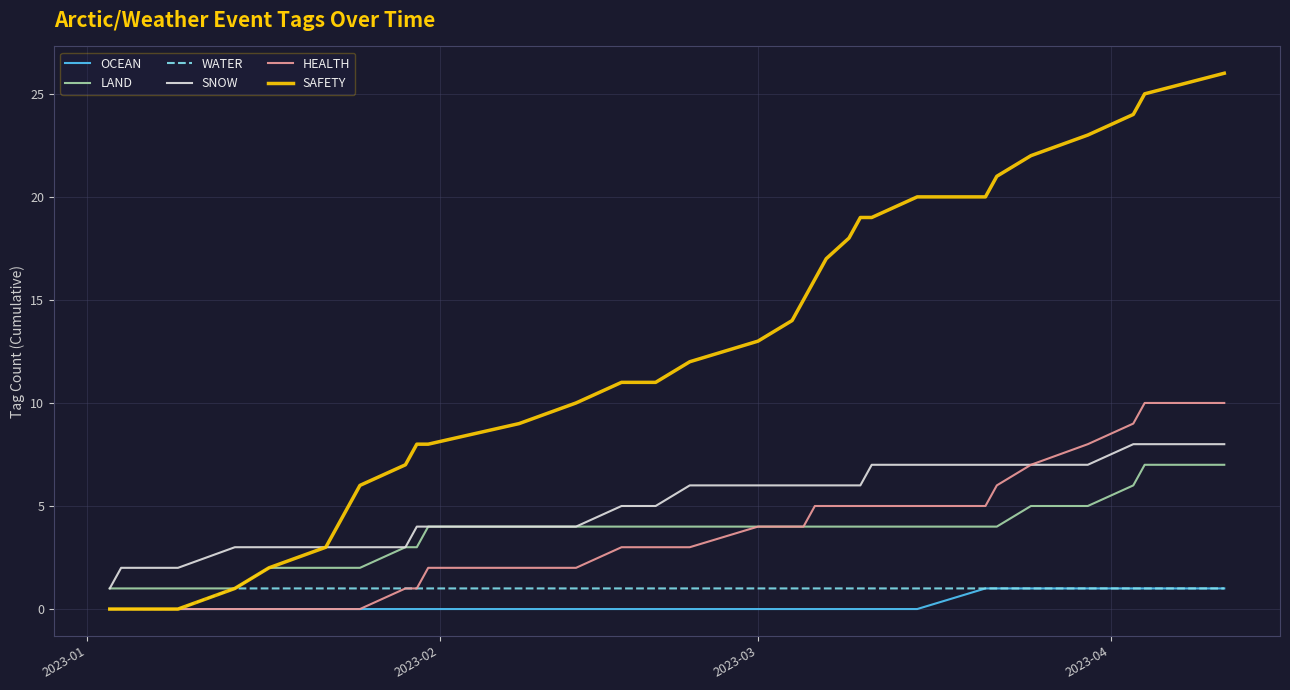

What is the greatest value displayed?

26